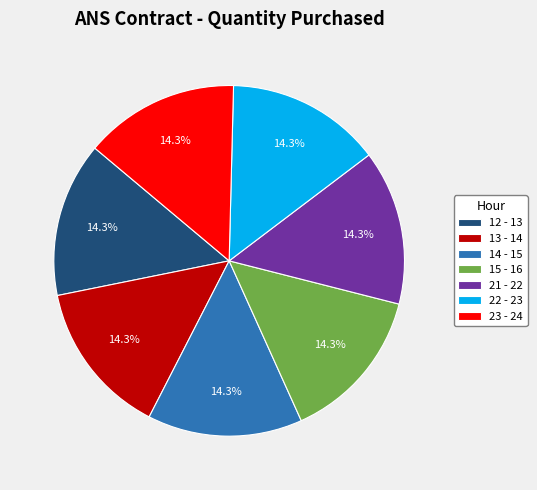

How many slices are in this pie chart?

7